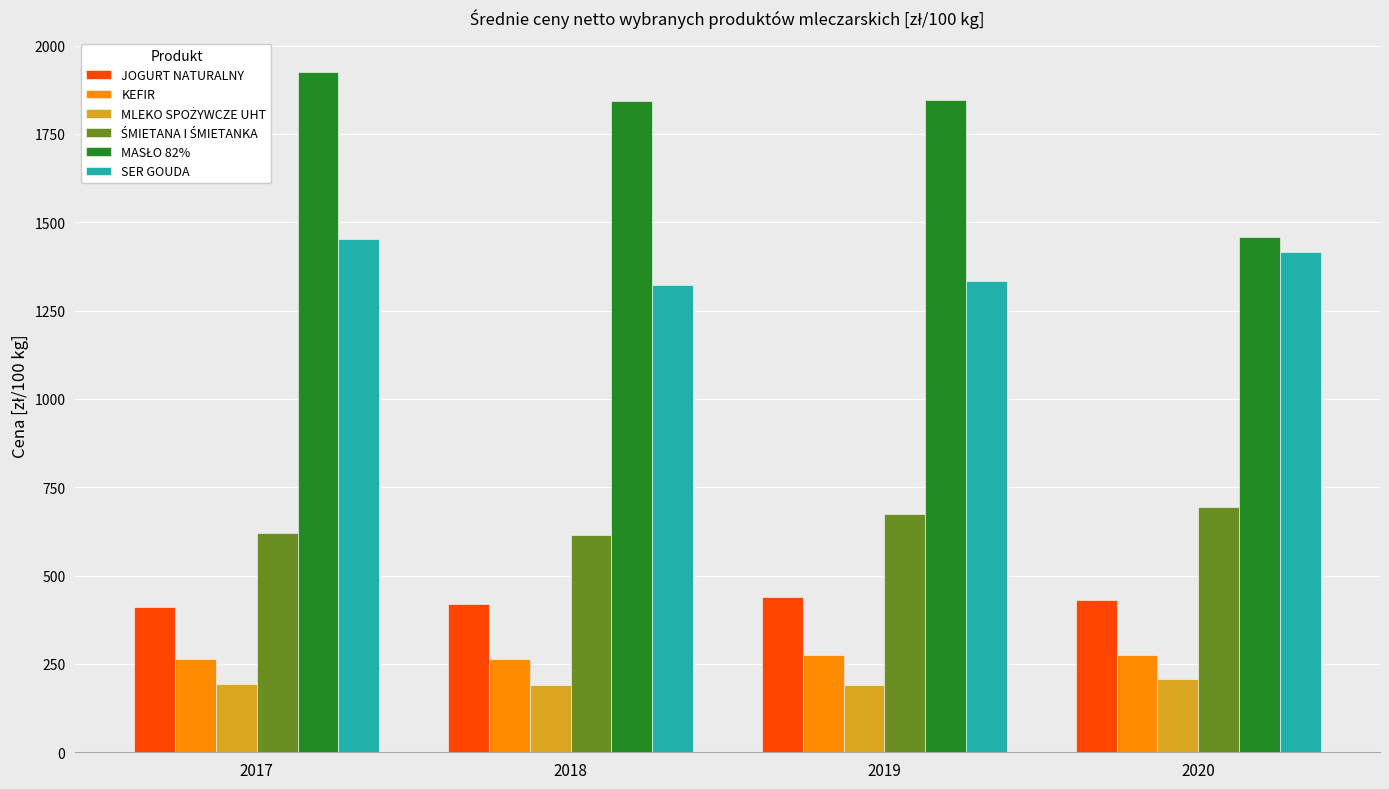

What is the greatest value displayed?

1926.1